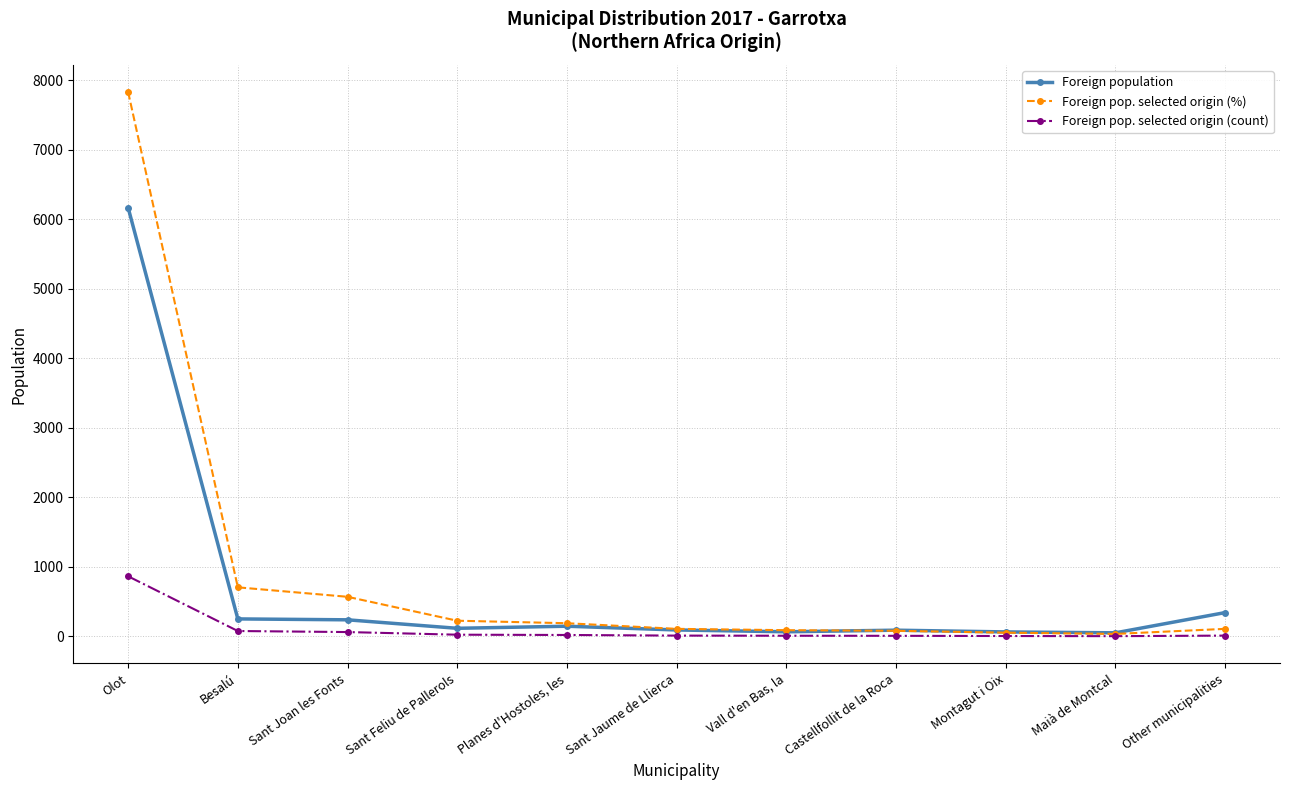

What position from the right is Besalú?

10